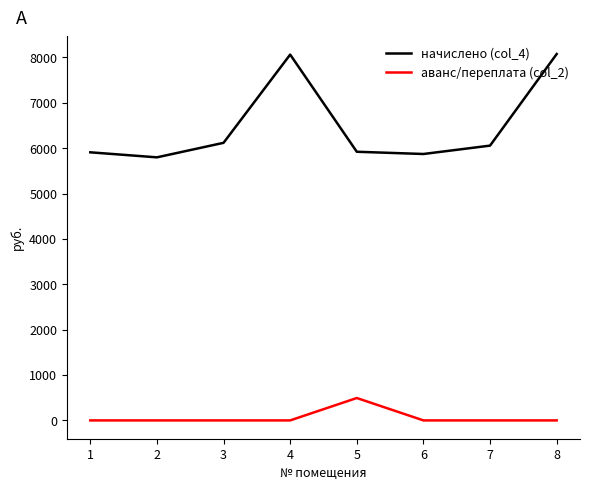

Which series changed the most between 4 and 5?

начислено (col_4)